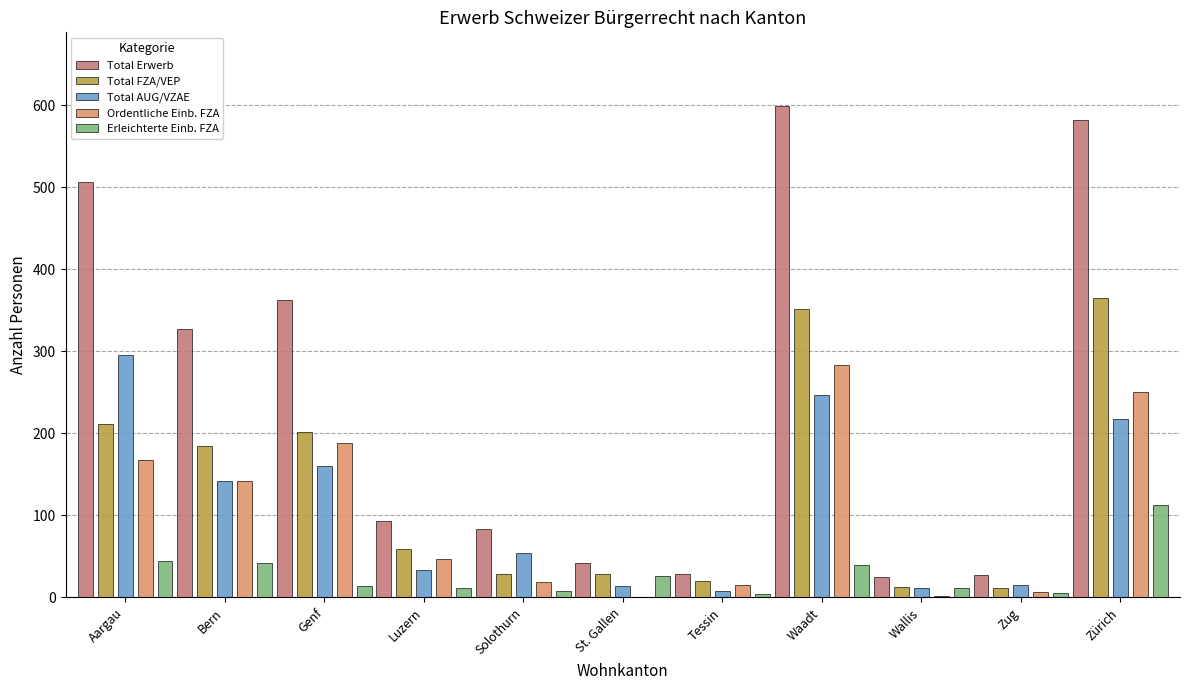

Is the value of Ordentliche Einb. FZA at Bern greater than the value of Total Erwerb at Solothurn?

Yes